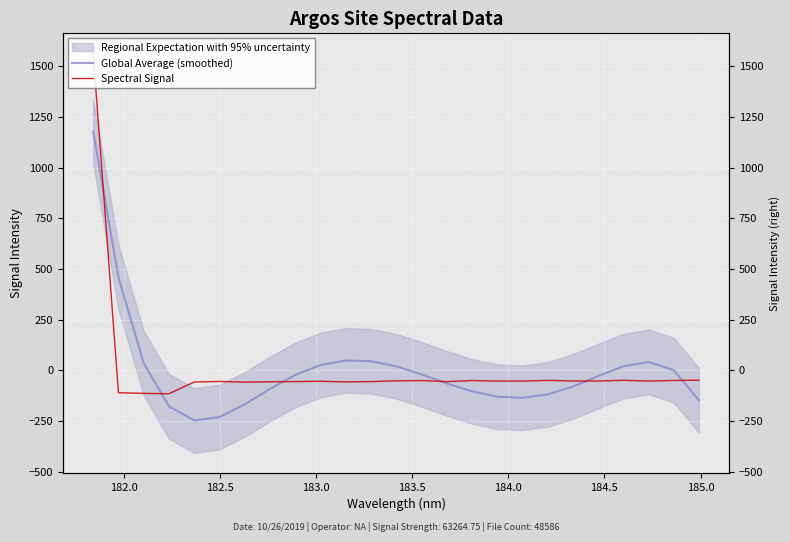

What is the sum of all Global Average (smoothed) values?

113.1